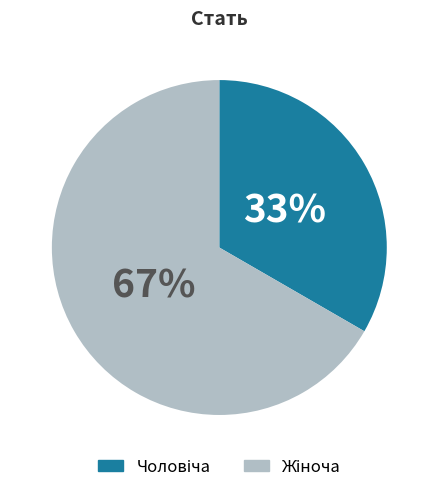

Is there a majority slice in this chart?

Yes